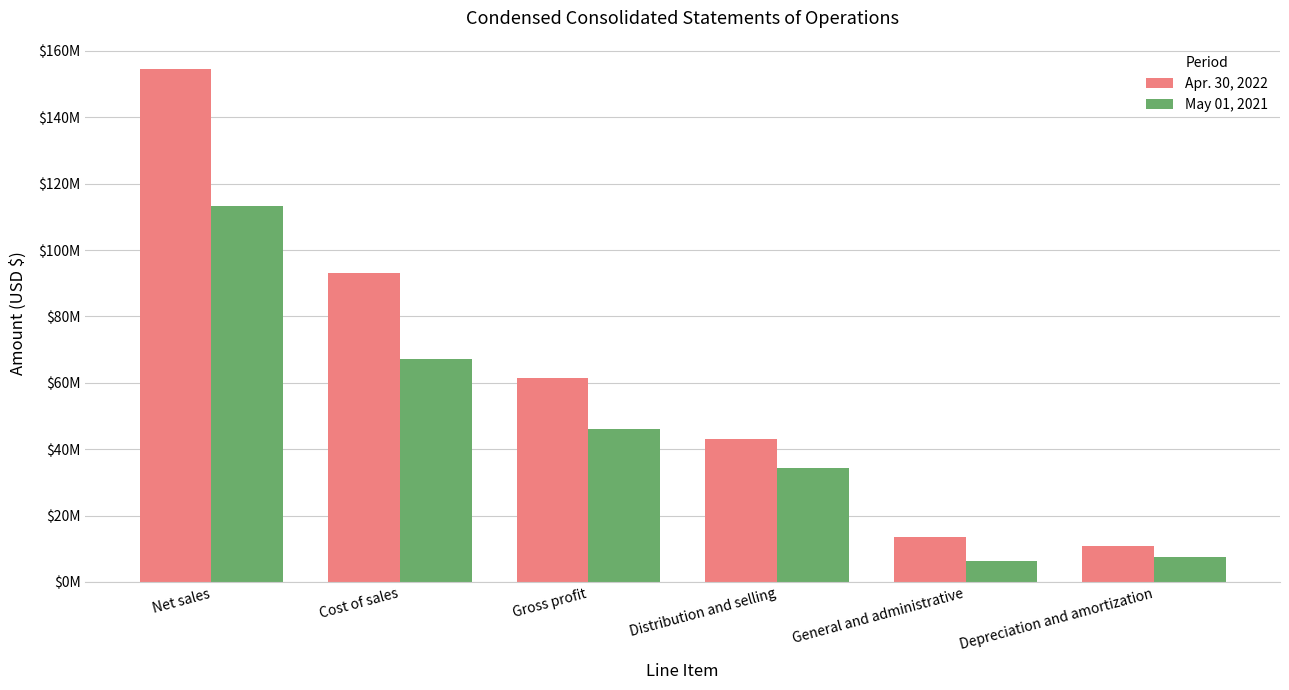

Are the bars horizontal?

No